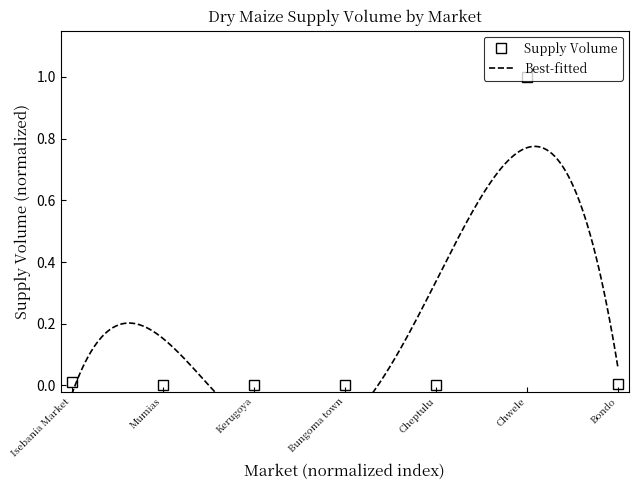

What is the maximum value shown in the chart?

1.0